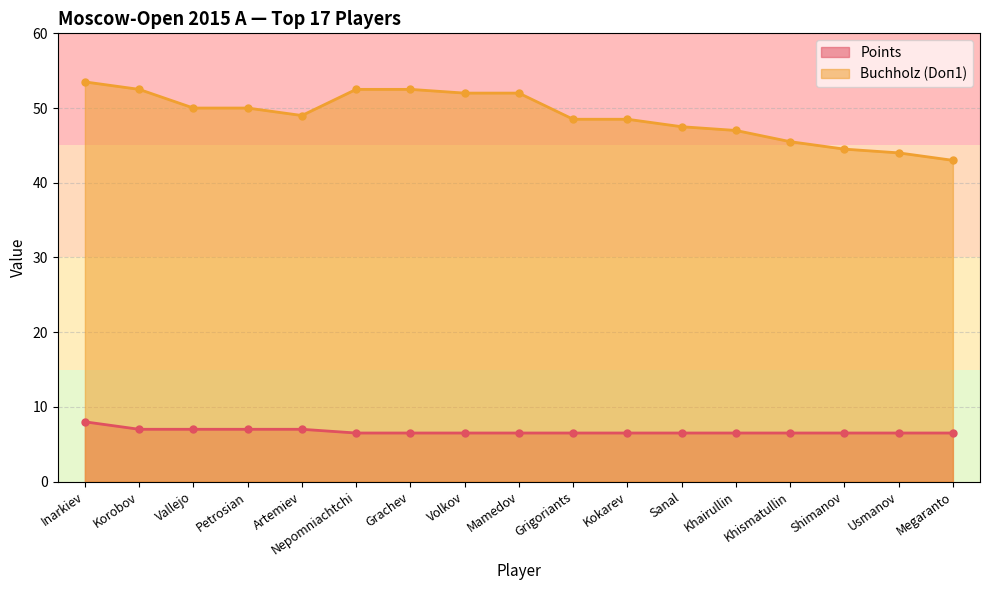

Reading left to right, extract all data points from this chart.

Points: Inarkiev=8.0	Korobov=7.0	Vallejo=7.0	Petrosian=7.0	Artemiev=7.0	Nepomniachtchi=6.5	Grachev=6.5	Volkov=6.5	Mamedov=6.5	Grigoriants=6.5	Kokarev=6.5	Sanal=6.5	Khairullin=6.5	Khismatullin=6.5	Shimanov=6.5	Usmanov=6.5	Megaranto=6.5
Buchholz (Doп1): Inarkiev=53.5	Korobov=52.5	Vallejo=50.0	Petrosian=50.0	Artemiev=49.0	Nepomniachtchi=52.5	Grachev=52.5	Volkov=52.0	Mamedov=52.0	Grigoriants=48.5	Kokarev=48.5	Sanal=47.5	Khairullin=47.0	Khismatullin=45.5	Shimanov=44.5	Usmanov=44.0	Megaranto=43.0